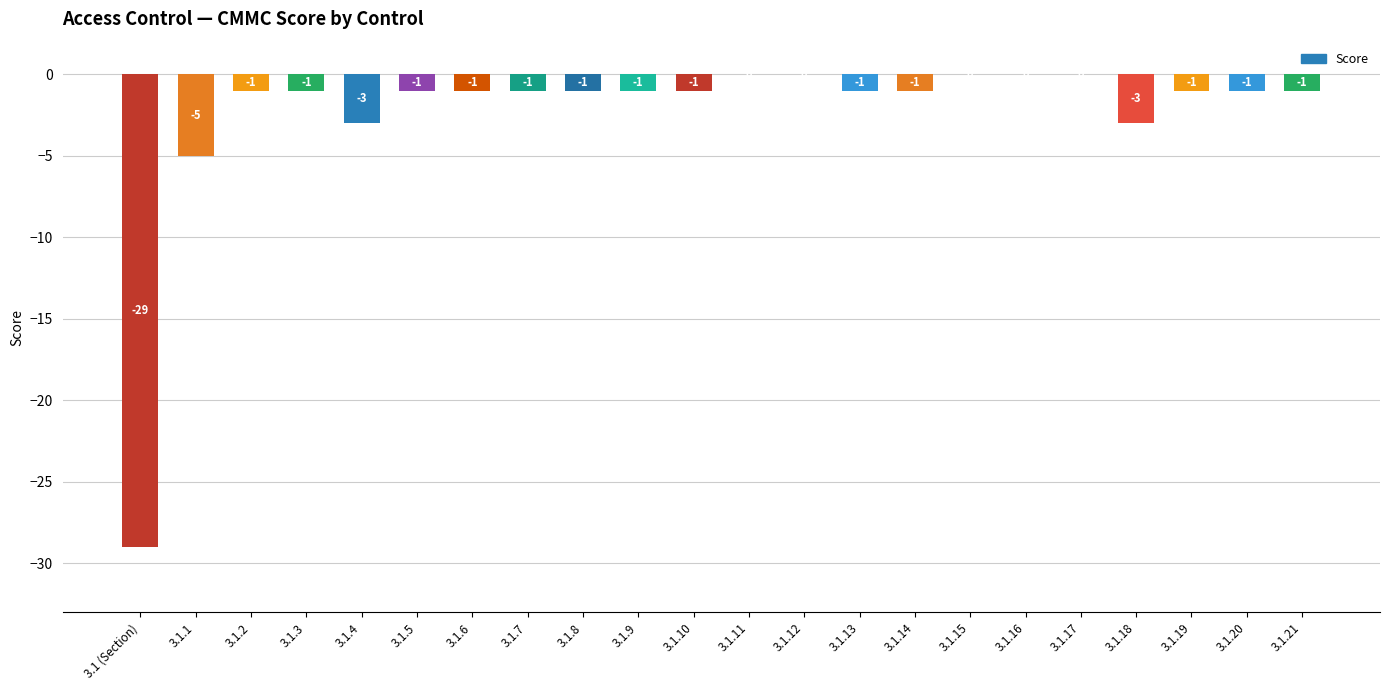

What is the sum of all values?

-53